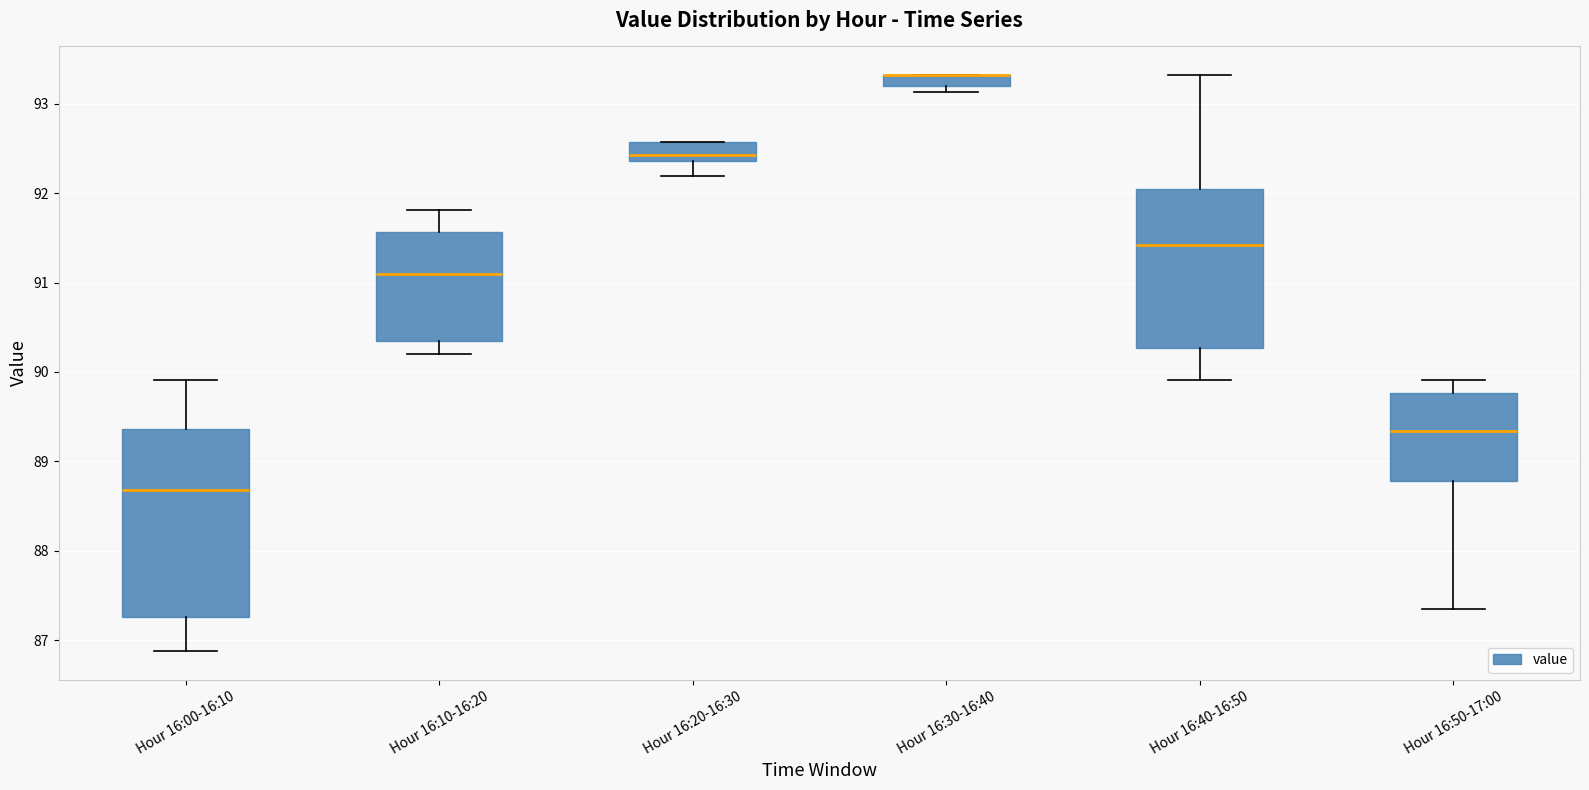

Where does the lower whisker of the box for Hour 16:50-17:00 end on the y-axis? The values are not printed on the chart, so give them approximately, as read against the axis.

87.4